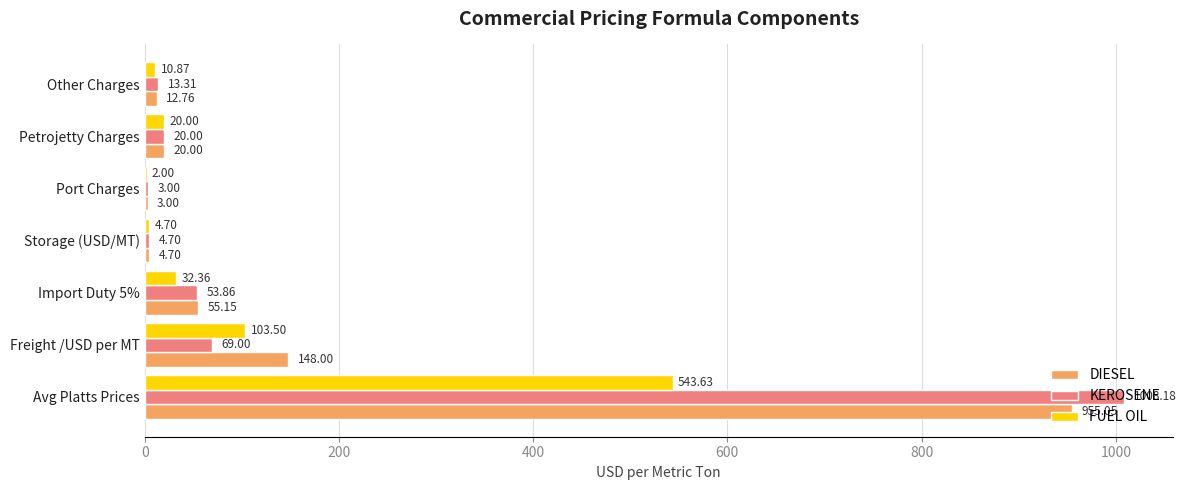

Where is FUEL OIL nearest to the value 272?

Freight /USD per MT